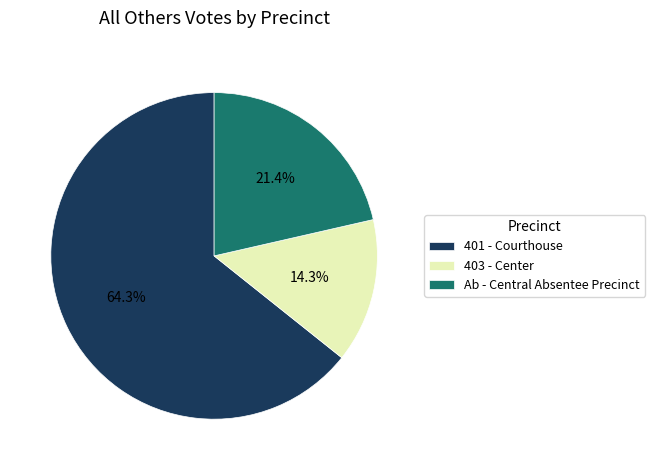

To the nearest percent, what portion does Ab - Central Absentee Precinct represent?

21%